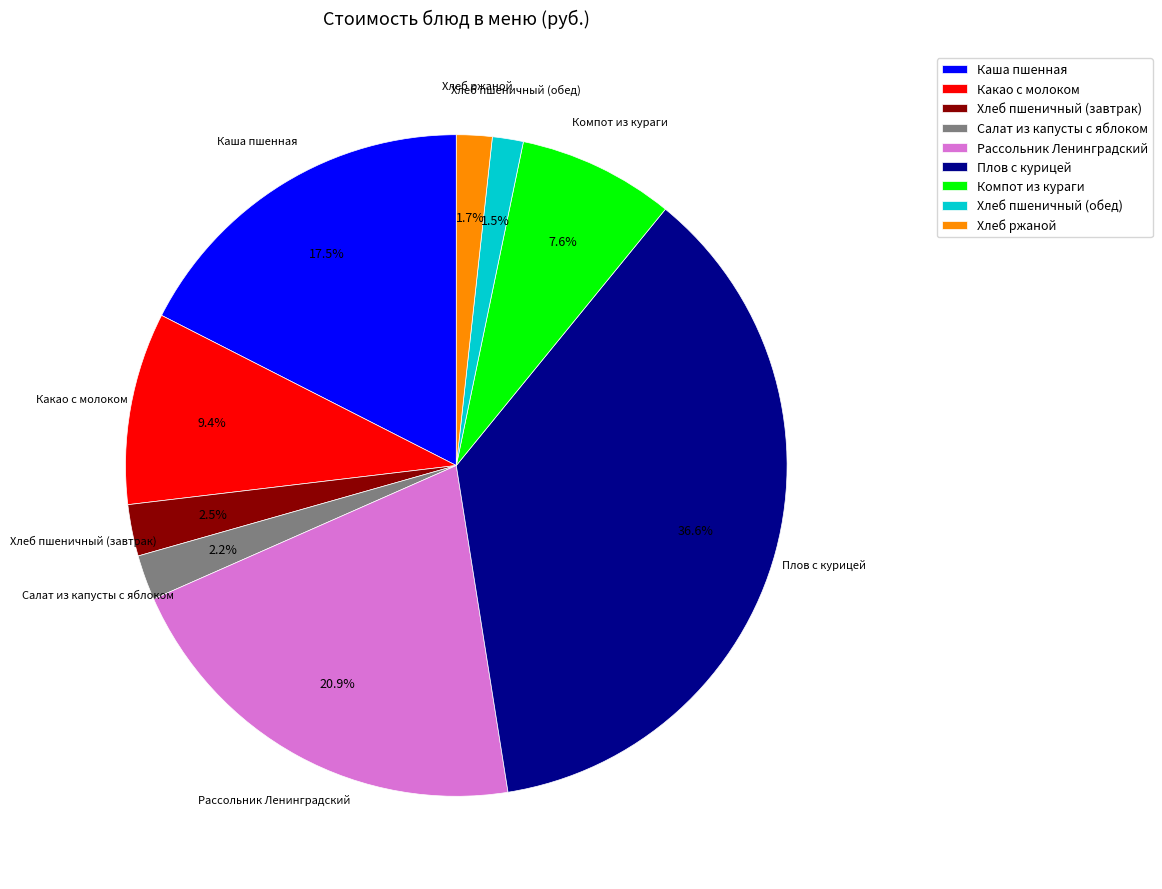

Is there a majority slice in this chart?

No